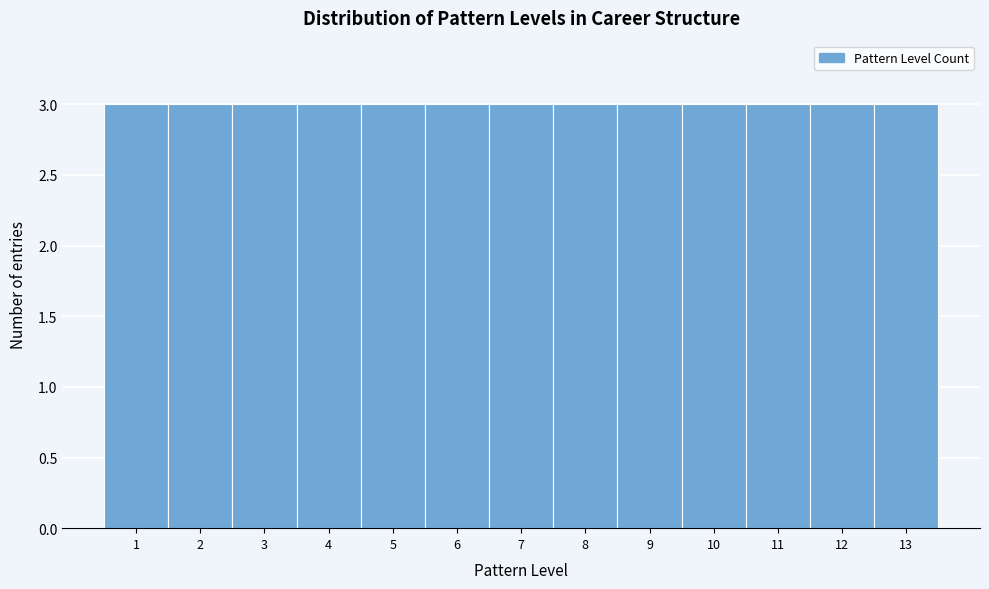

Reading left to right, list every bar in this chart as the range it spans on the x-axis followed by its height. The values are not printed on the chart, so give them approximately, as read against the axis.

0.5 to 1.5: 3
1.5 to 2.5: 3
2.5 to 3.5: 3
3.5 to 4.5: 3
4.5 to 5.5: 3
5.5 to 6.5: 3
6.5 to 7.5: 3
7.5 to 8.5: 3
8.5 to 9.5: 3
9.5 to 10.5: 3
10.5 to 11.5: 3
11.5 to 12.5: 3
12.5 to 13.5: 3